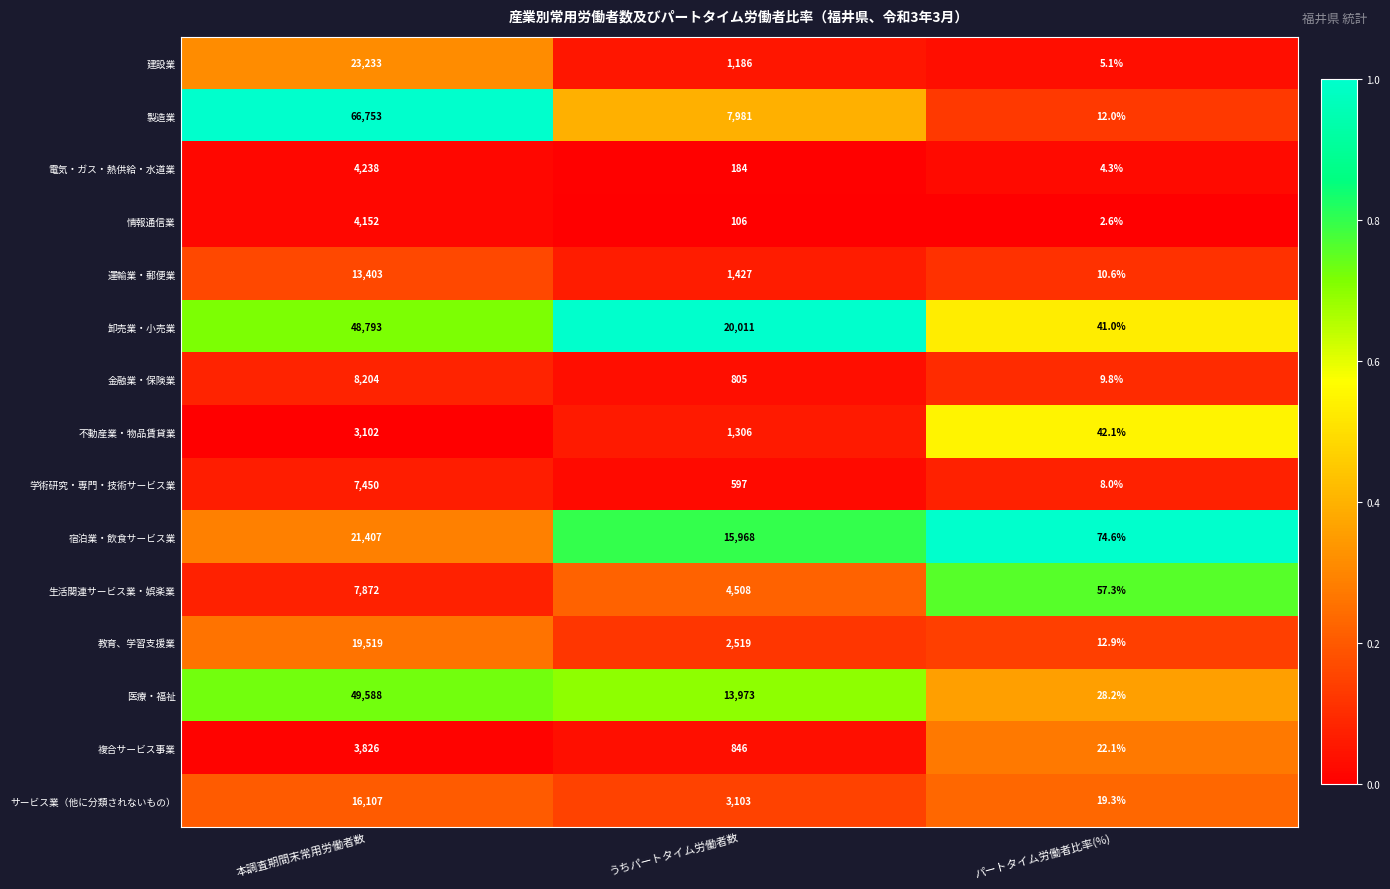

At which category does the chart reach its peak across all series?

本調査期間末常用労働者数